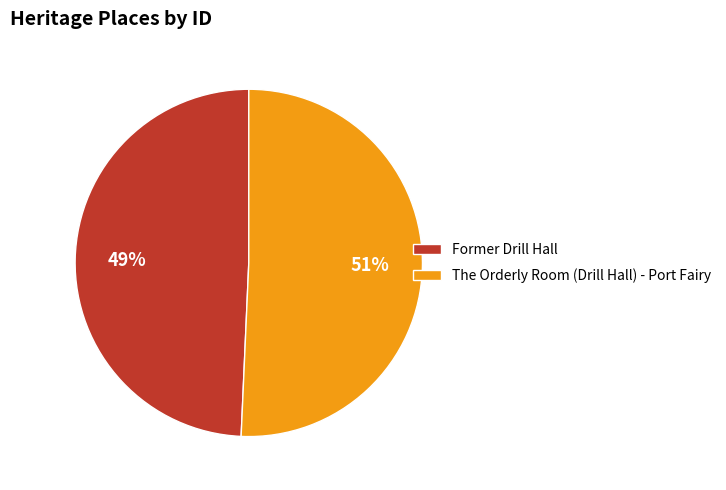

Is it true that The Orderly Room (Drill Hall) - Port Fairy is 64% of the pie?

False